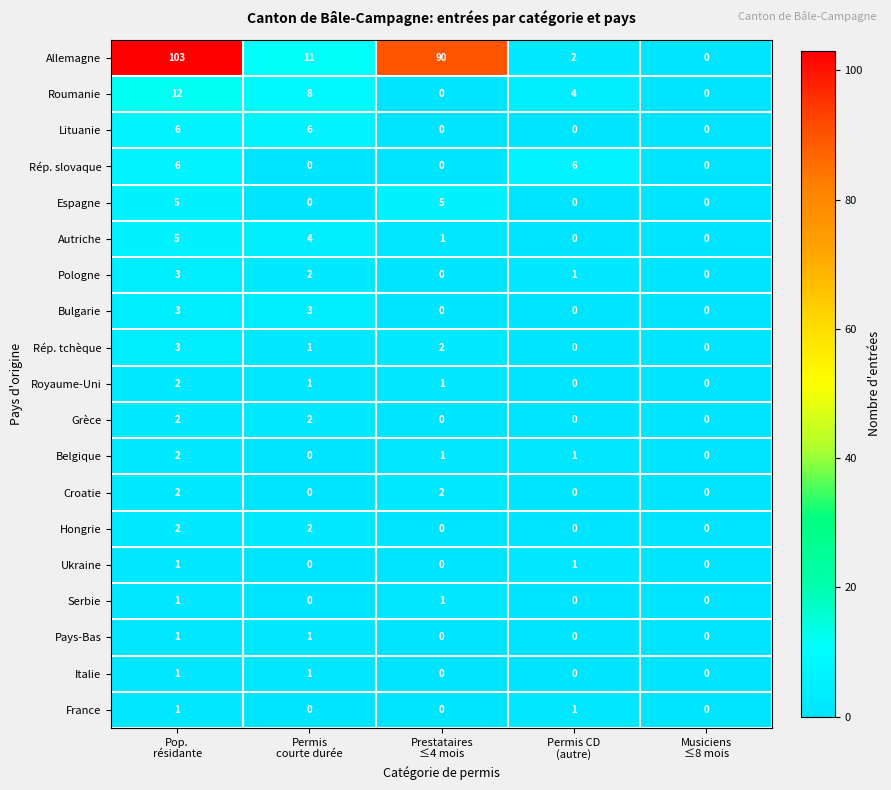

At which category is the sum across all series the highest?

Pop.
résidante